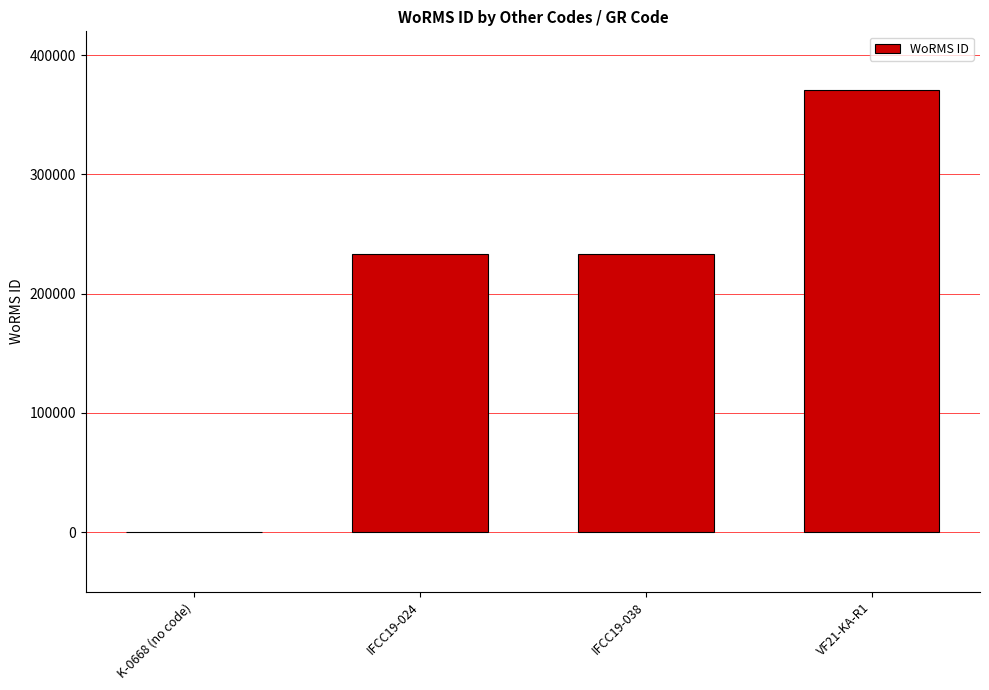

What is the greatest value displayed?

370510